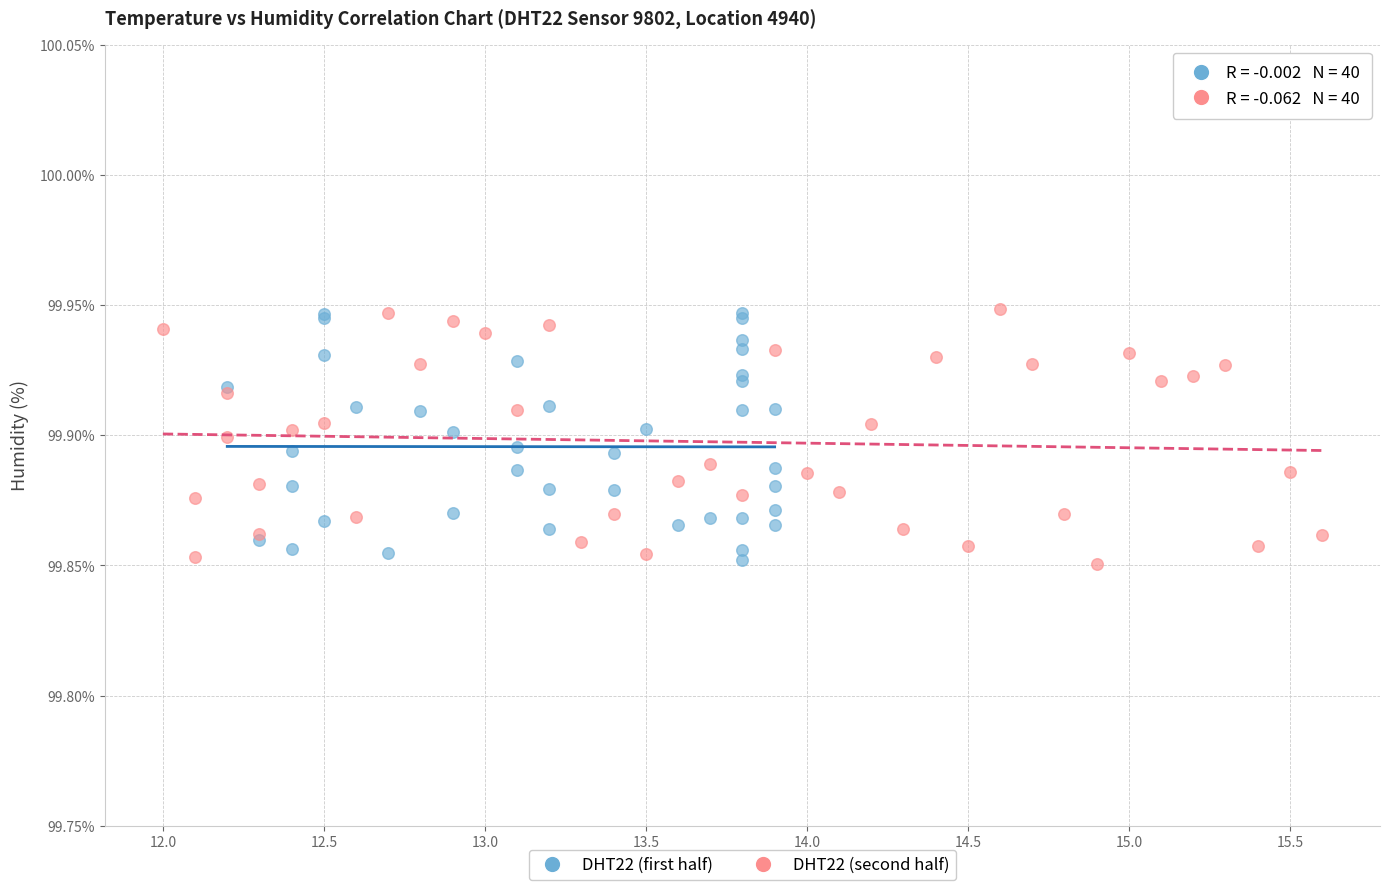

What are all the series names shown in the legend?

DHT22 (first half), DHT22 (second half)